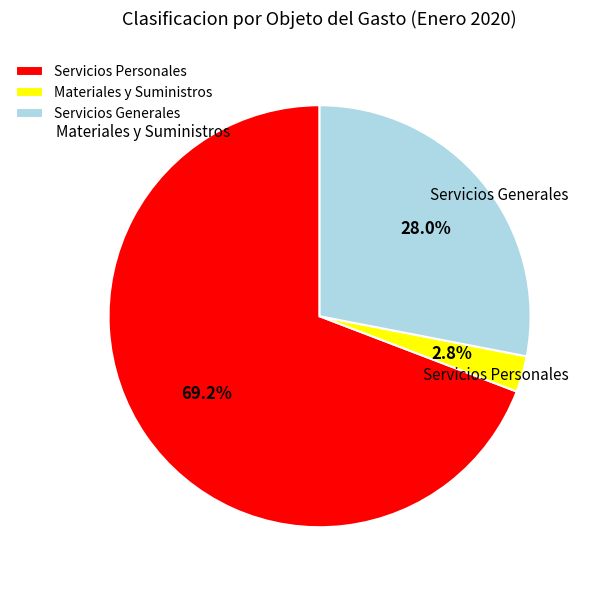

What is the majority slice?

Servicios Personales